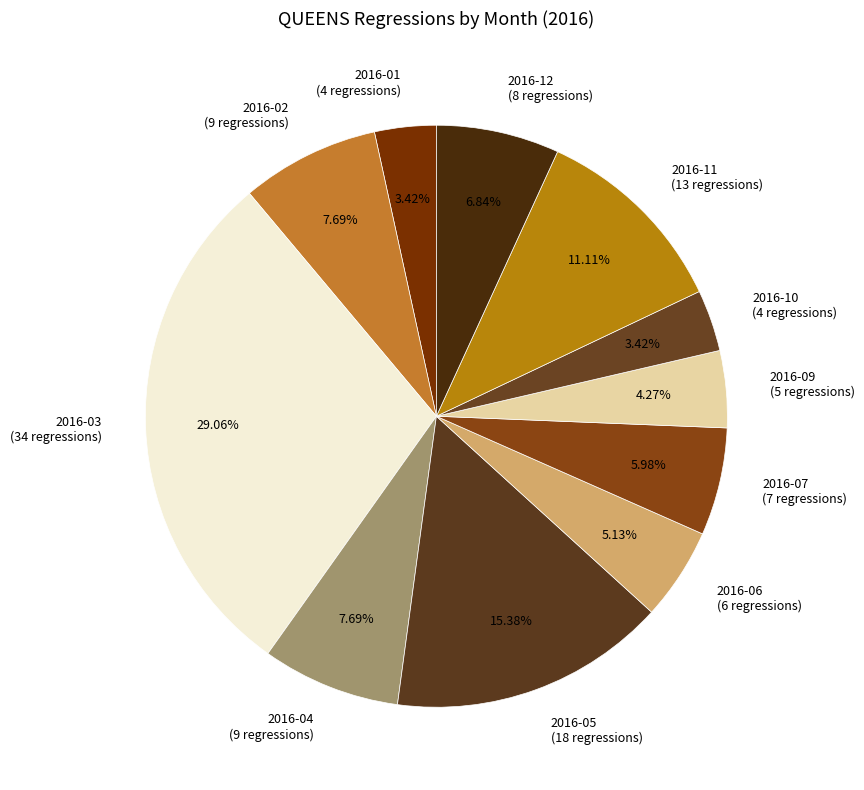

How many slices are in this pie chart?

11